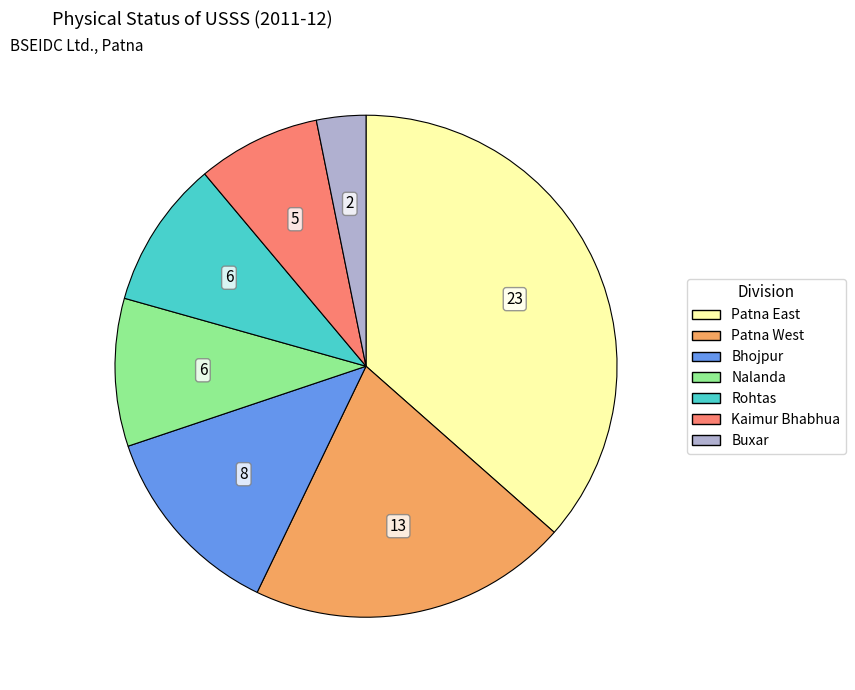

Is it true that Nalanda is 15% of the pie?

False